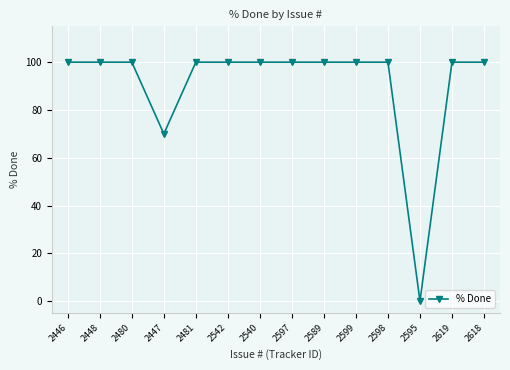

Reading right to left, transcribe all the data shown in this chart.

2618=100	2619=100	2595=0	2598=100	2599=100	2589=100	2597=100	2540=100	2542=100	2481=100	2447=70	2480=100	2448=100	2446=100